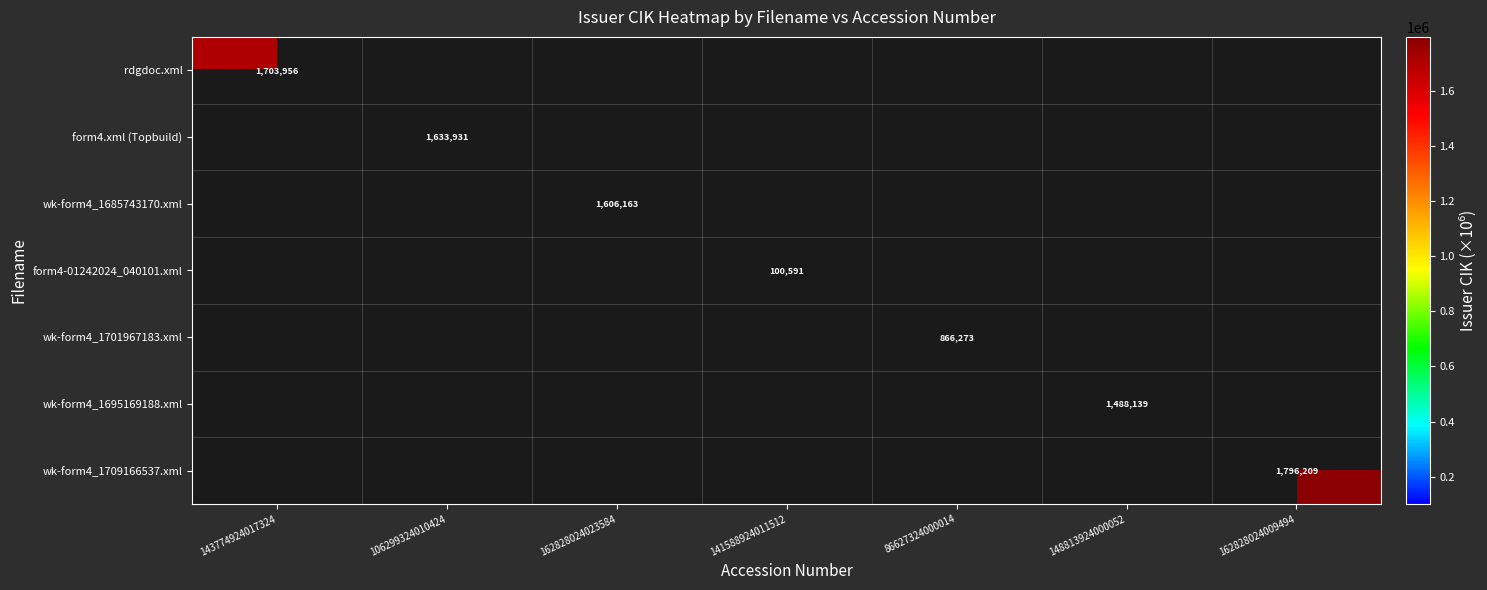

List the labels in order of rdgdoc.xml value, largest first.

143774924017324, 106299324010424, 162828024023584, 141588924011512, 86627324000014, 148813924000052, 162828024009494